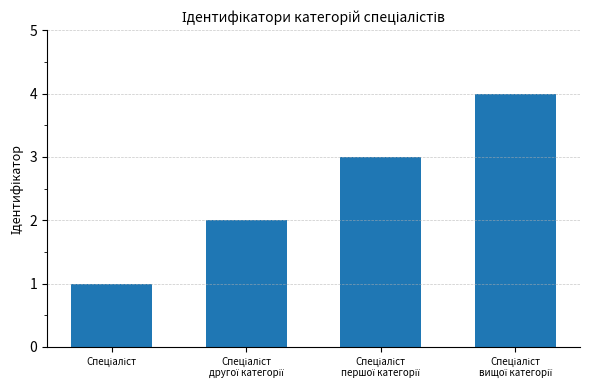

What is the greatest value displayed?

4